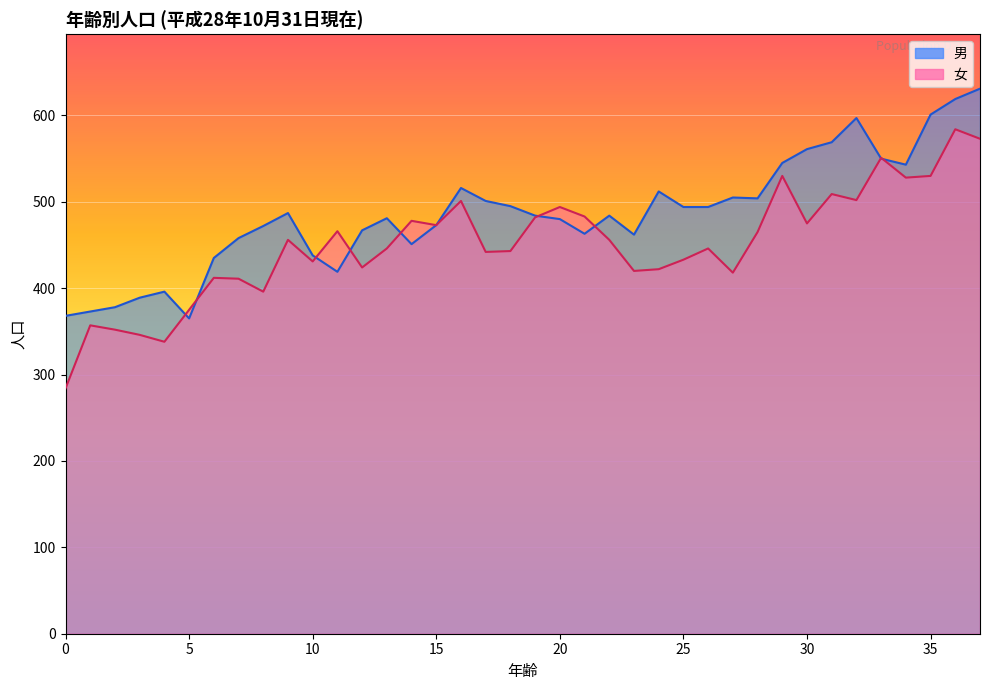

The 女 series shows 411 at 7. True or false?

True